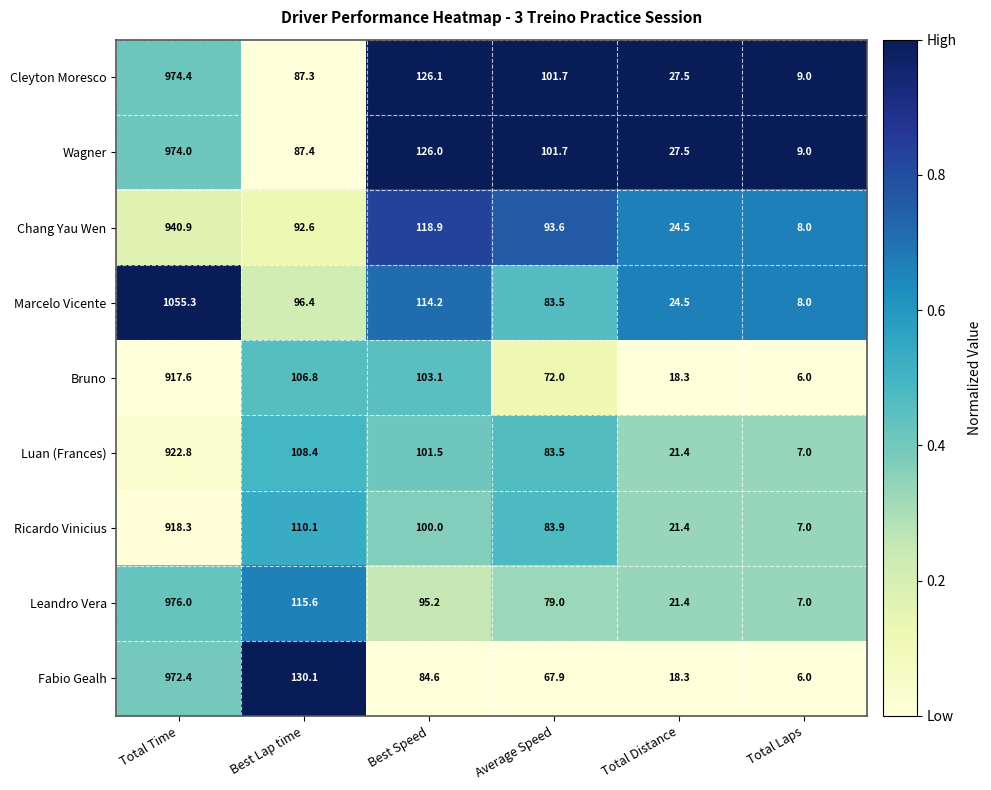

Which label corresponds to the largest value in the chart?

Total Time